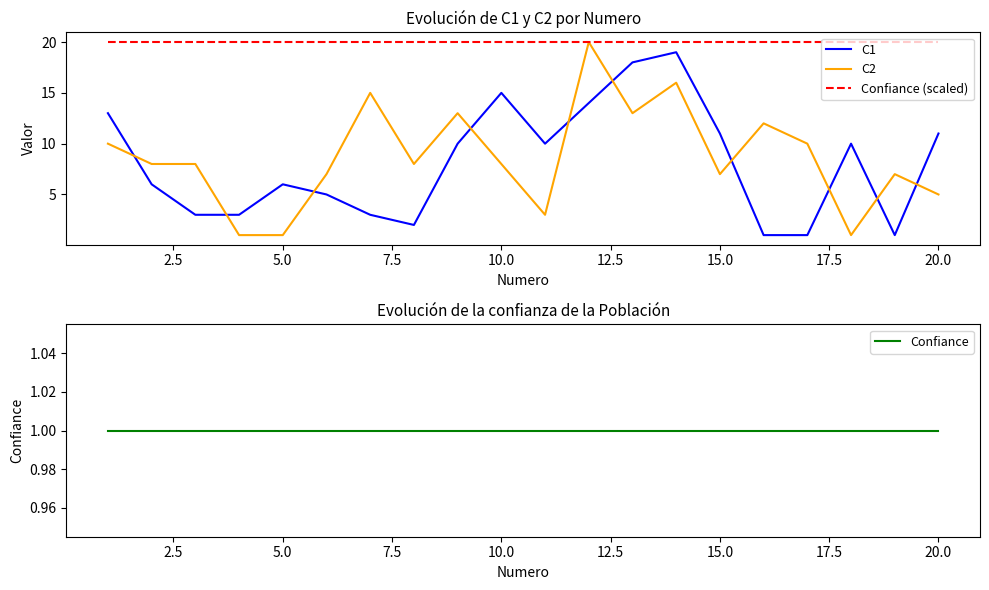

True or false: Confiance (scaled) has a value of 10 at 15.0.

False